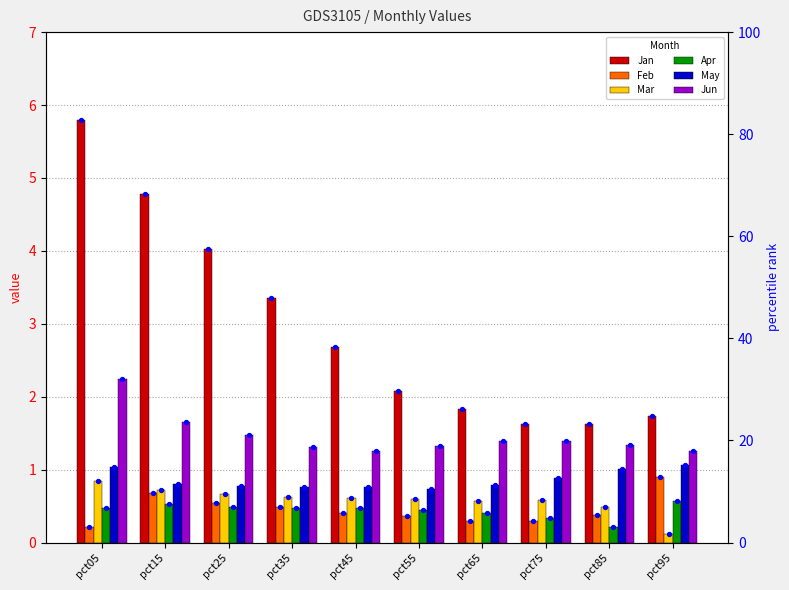

What are all the series names shown in the legend?

Jan, Feb, Mar, Apr, May, Jun